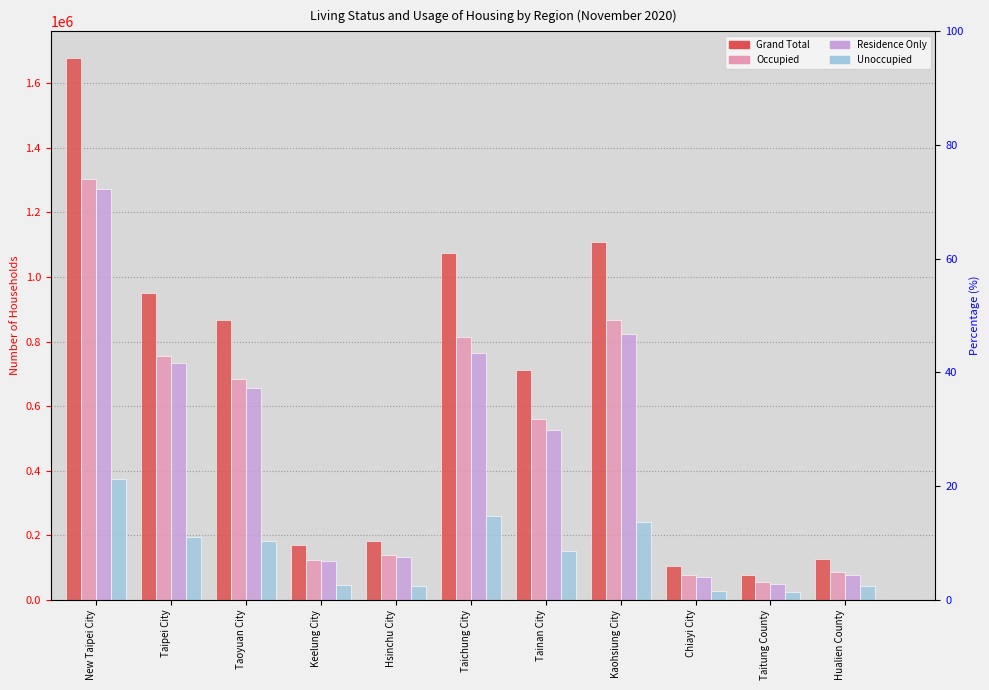

Which series has the widest spread of values?

Grand Total